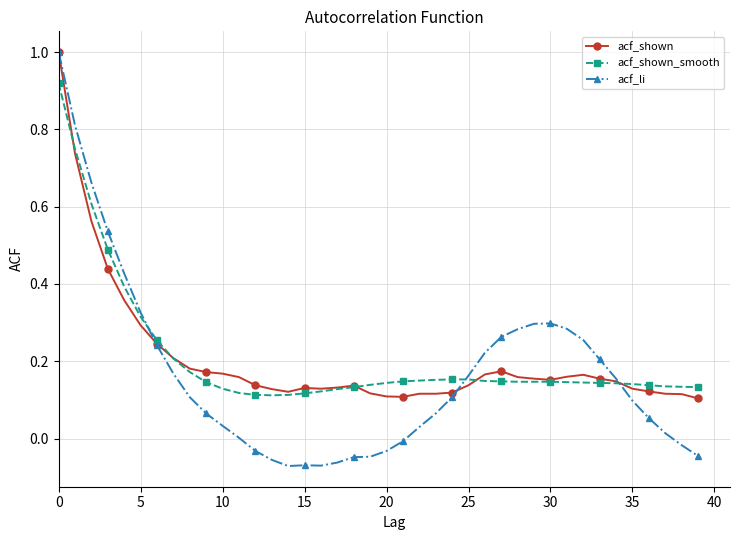

What is the maximum value for acf_shown?

1.0